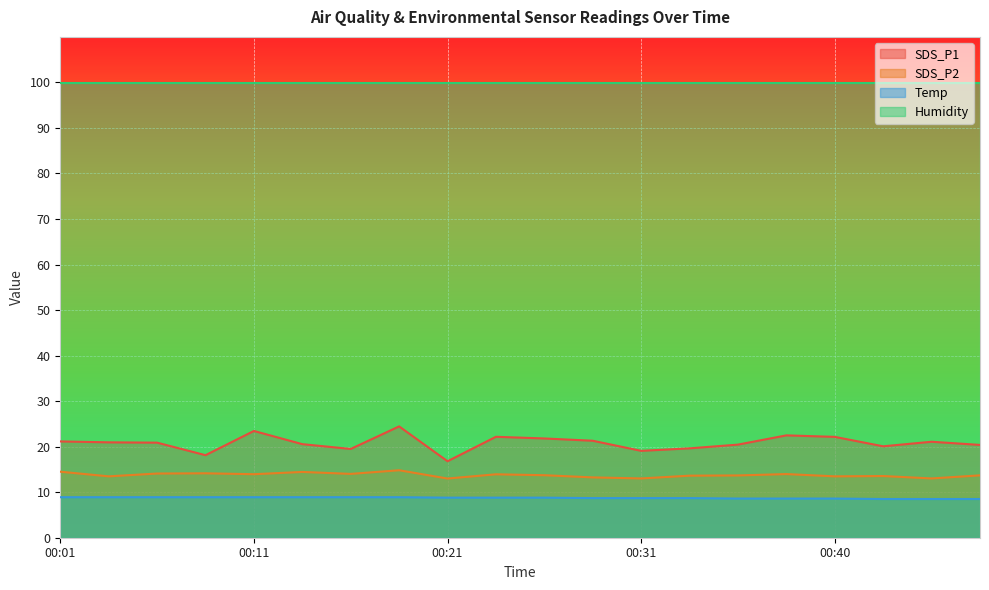

True or false: SDS_P2 and Temp cross at least once.

False